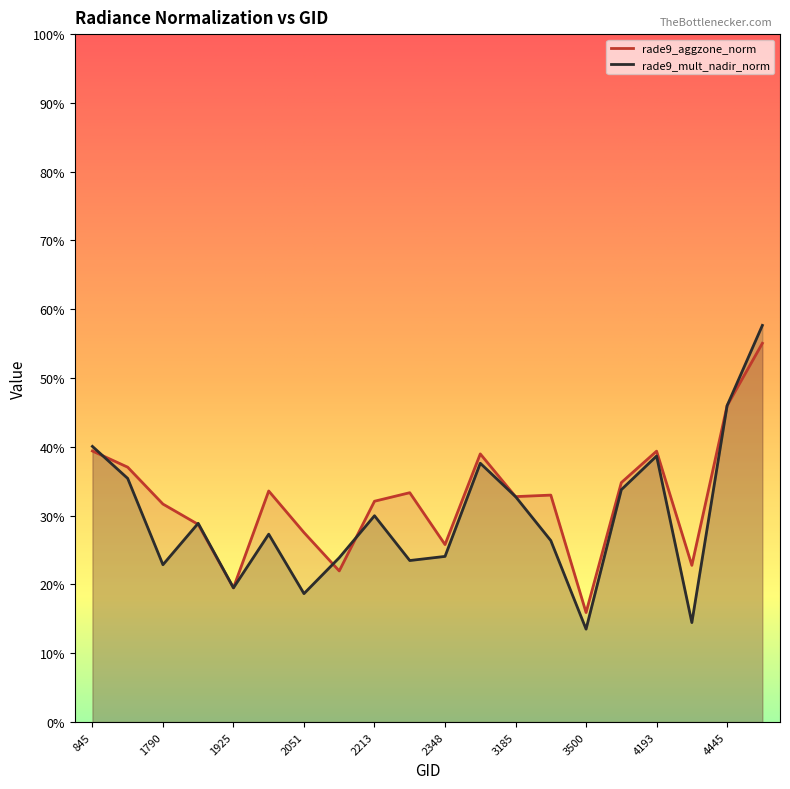

Rank the series by their maximum value, from lowest to highest.

rade9_aggzone_norm, rade9_mult_nadir_norm